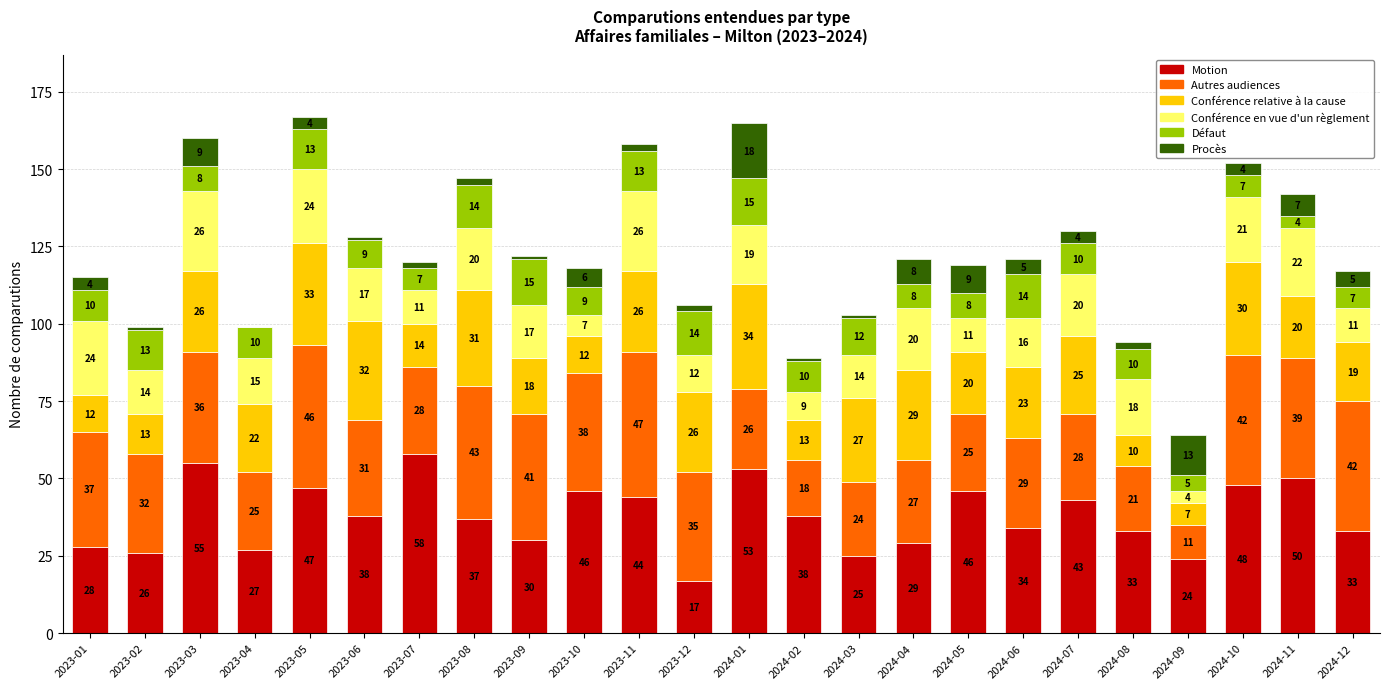

What is the total value across all series at 2023-02?

99